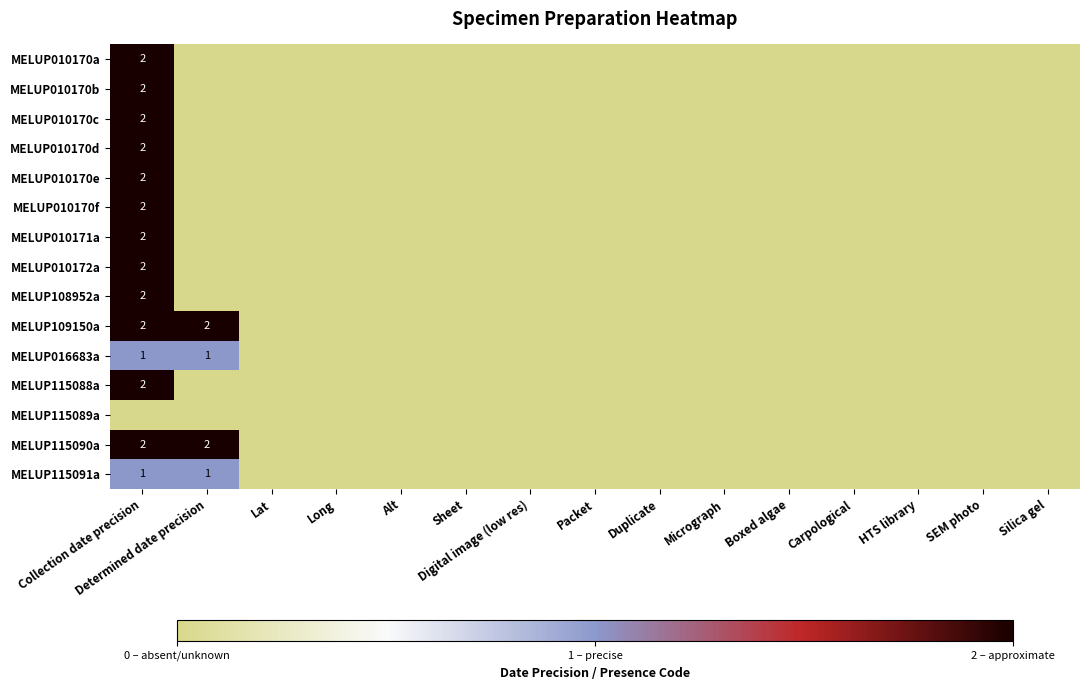

At how many categories does at least one series exceed 1?

2